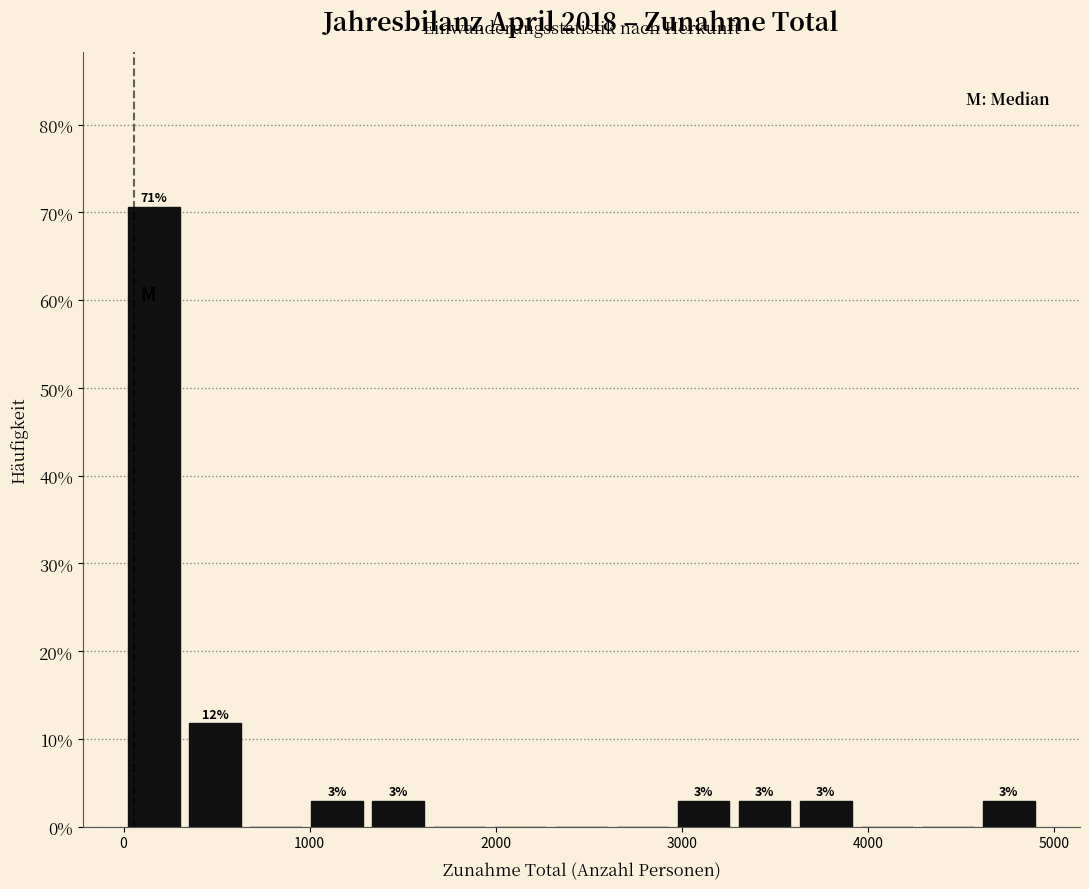

Read against the x-axis, roughly where is the centre of the tallest bar?

200